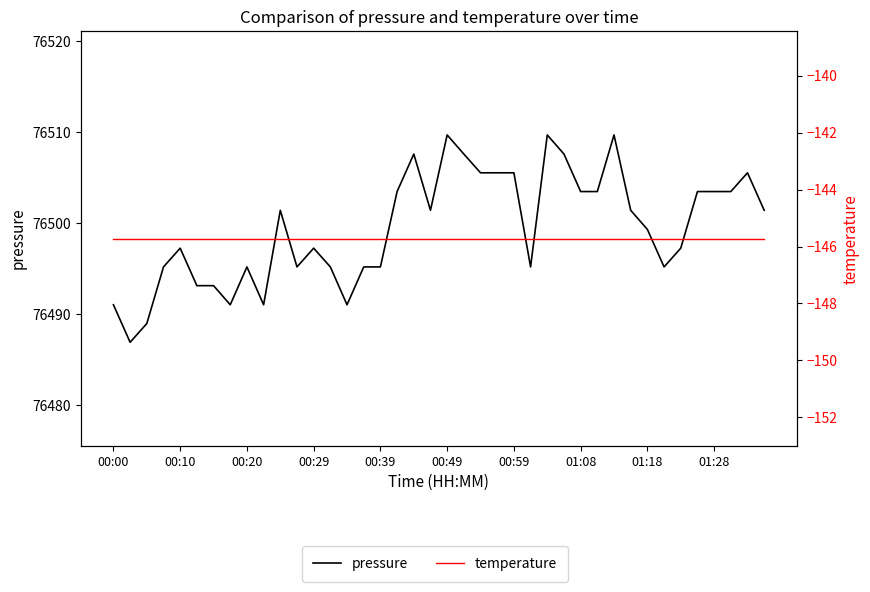

Which series has the widest spread of values?

pressure